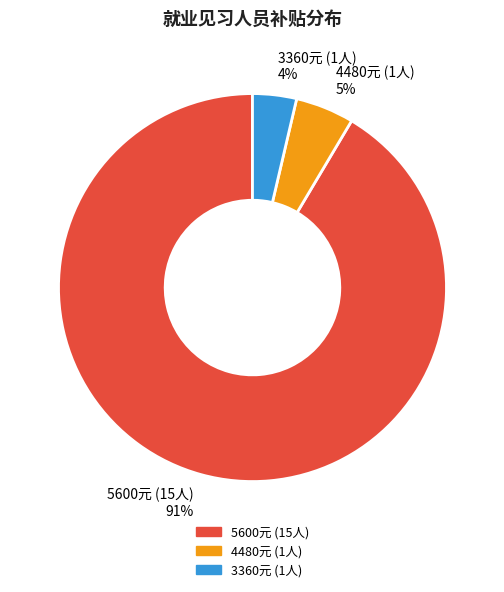

Is there a majority slice in this chart?

Yes